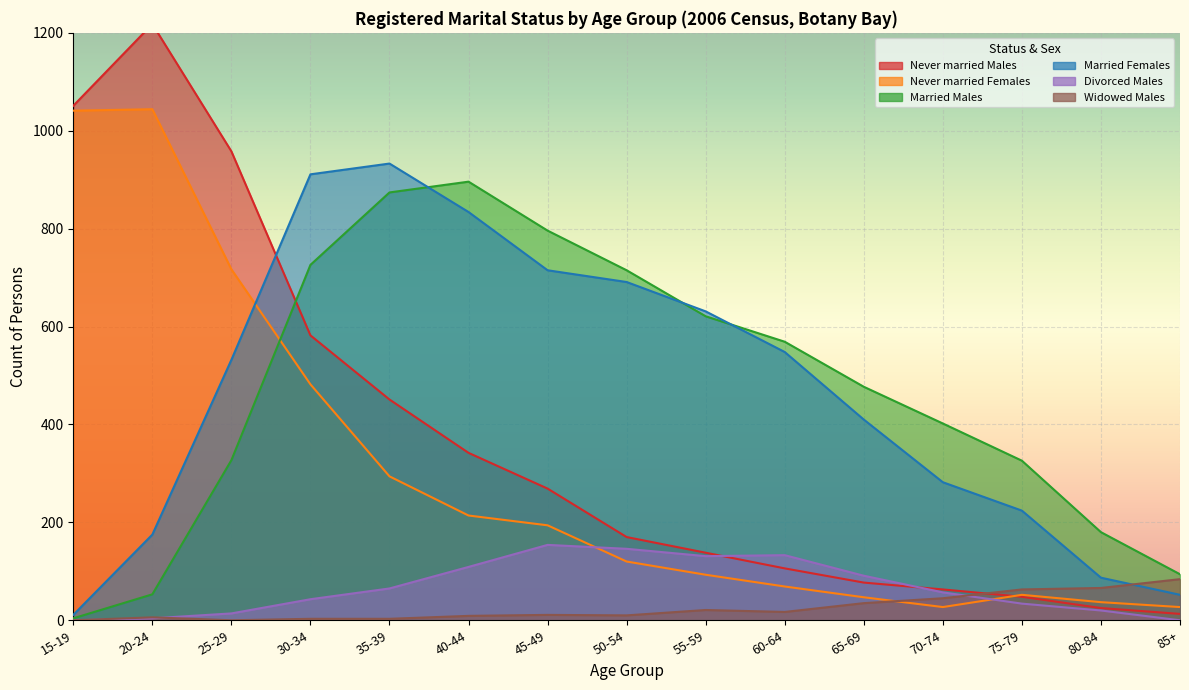

What is the difference between the highest and lowest values at 40-44?

887